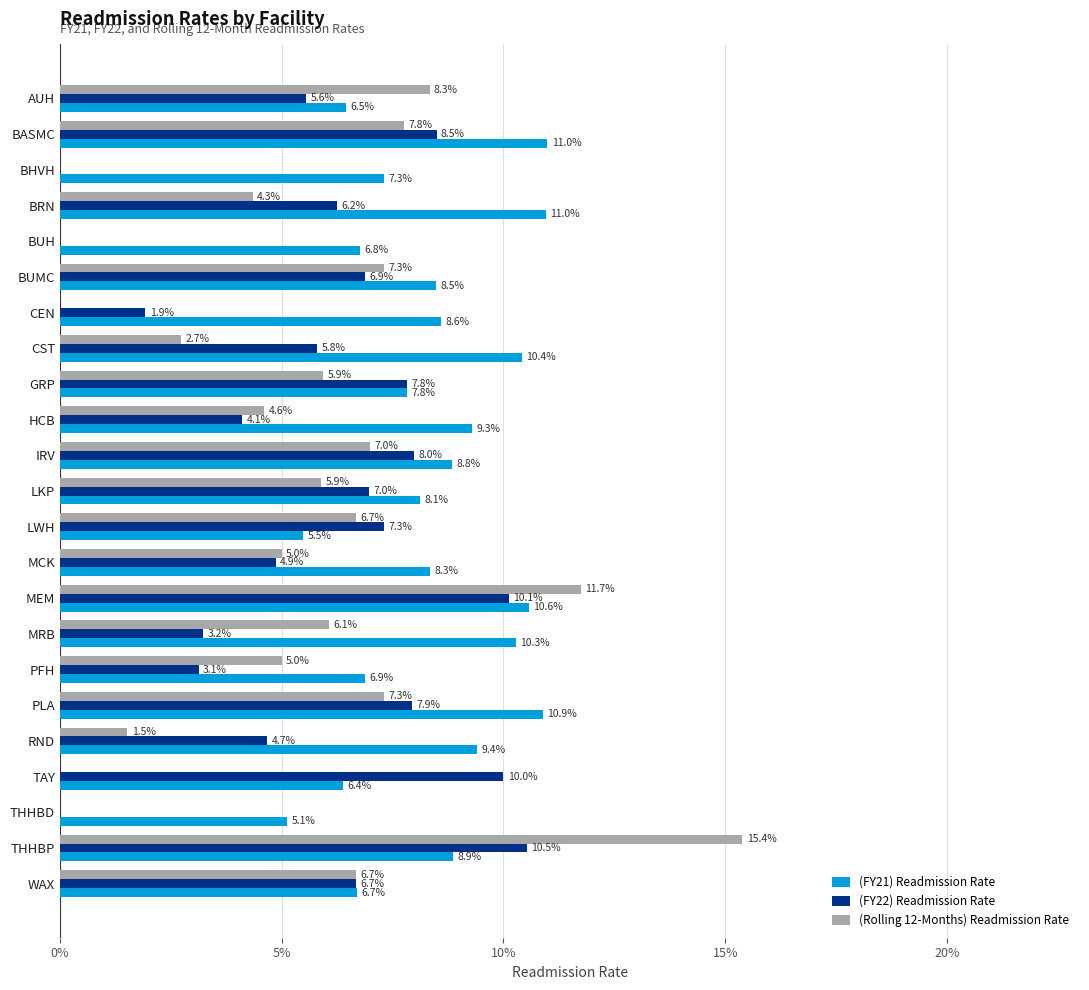

Count the (FY21) Readmission Rate values in the range 0 to 1.

23